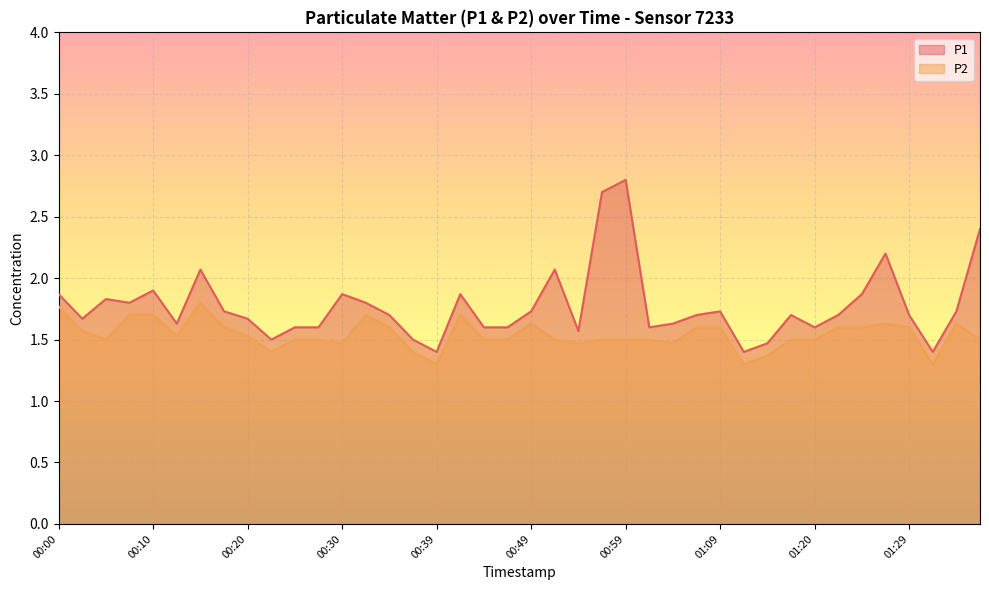

What is the label of the 20th point from the left?

00:47